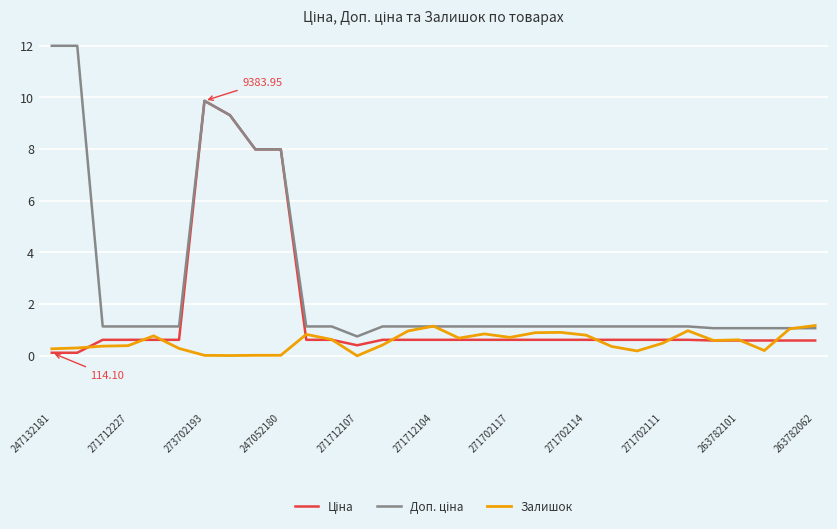

Does the chart display data point markers on the line(s)?

Yes